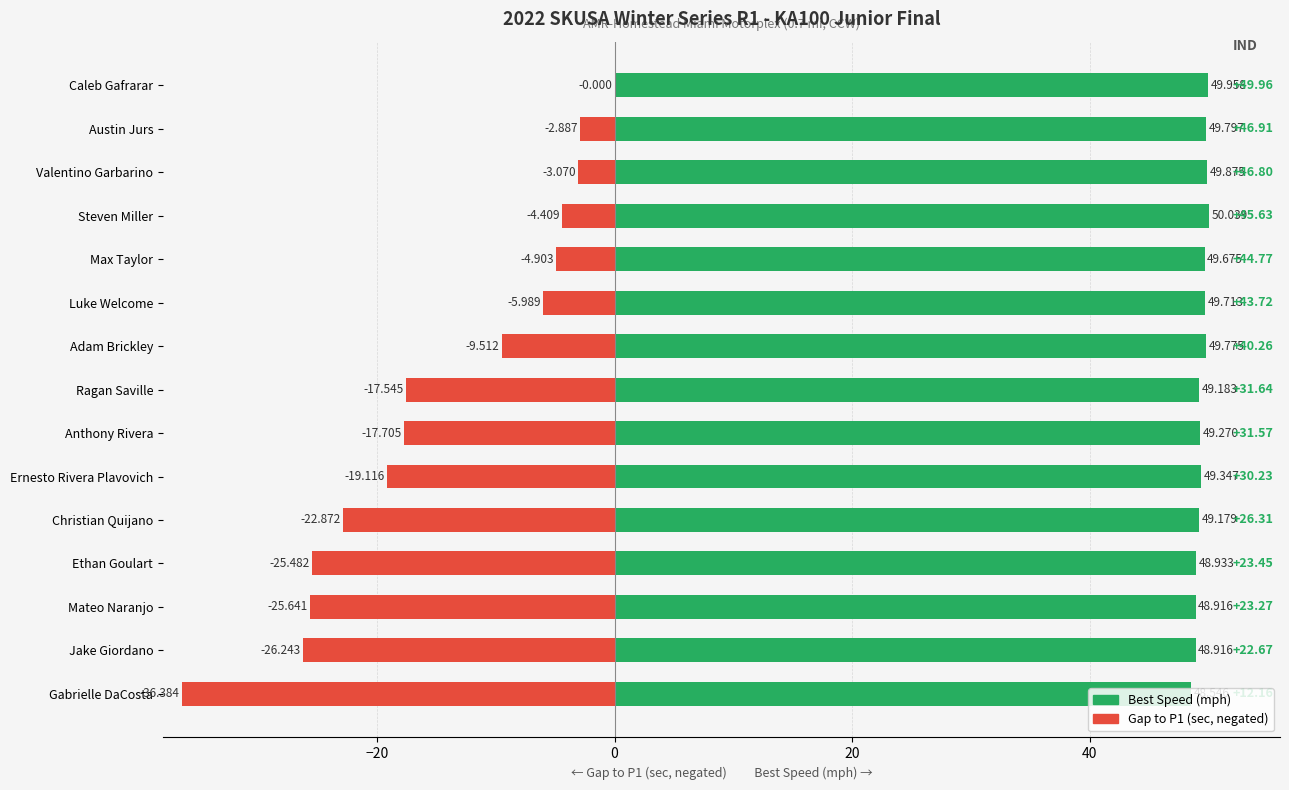

Between Max Taylor and Gabrielle DaCosta, which series saw the biggest shift?

Gap to P1 (neg, sec)